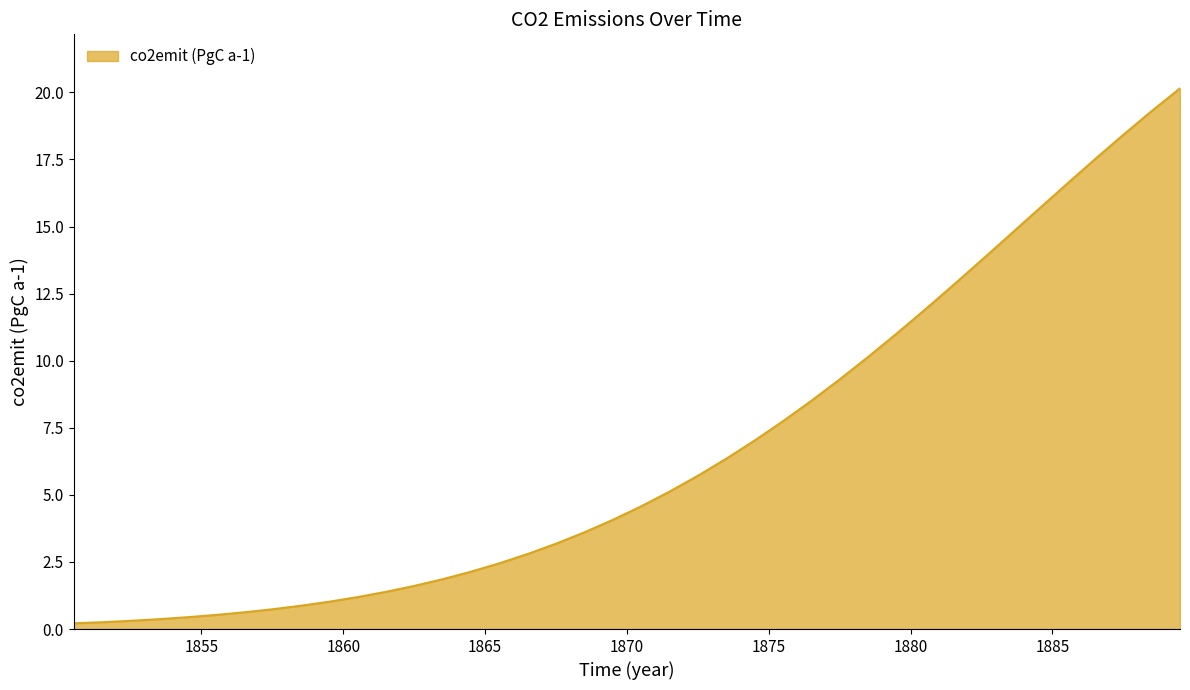

What is the greatest value displayed?

20.1